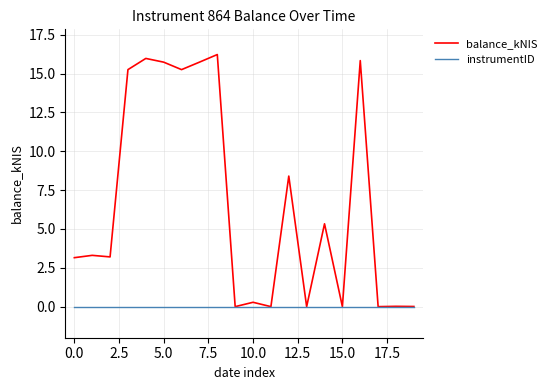

Does the chart have visible grid lines?

Yes